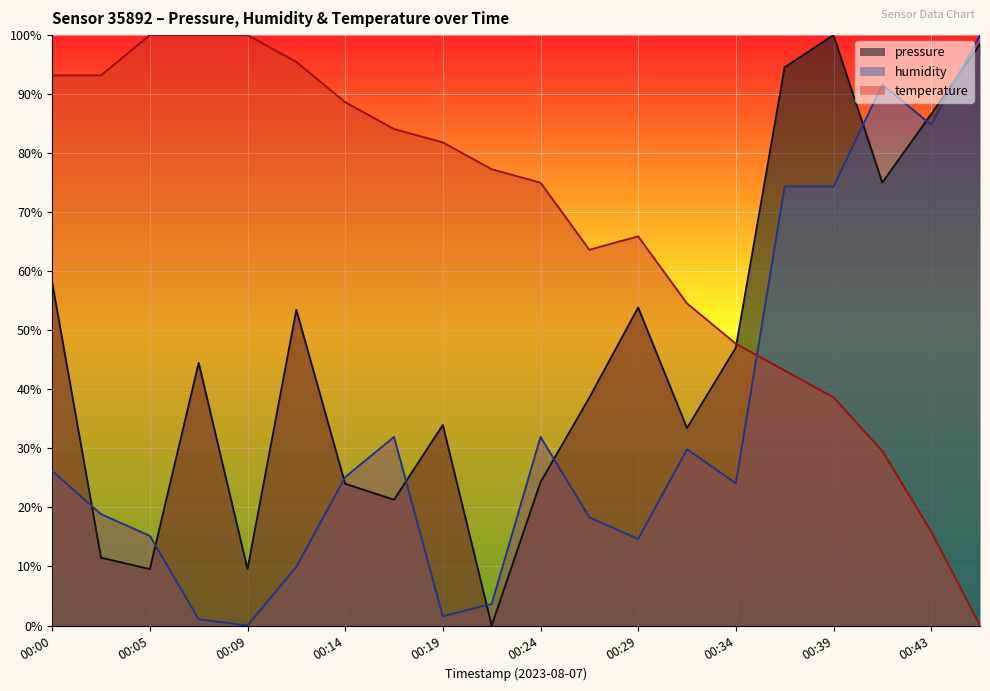

What is the difference between the highest and lowest values at 00:17?

62.8